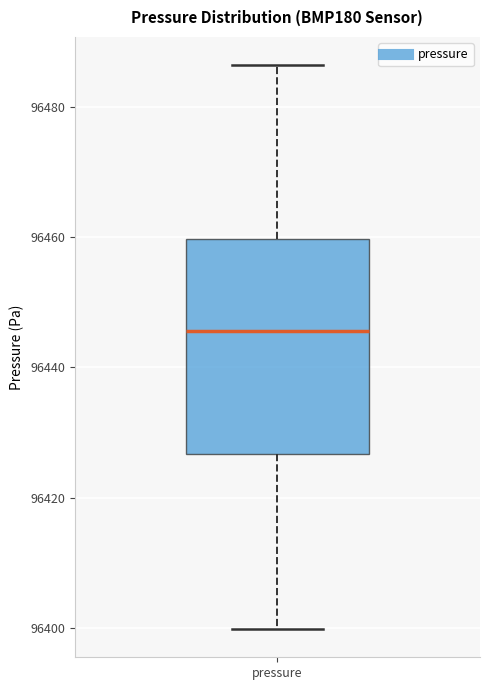

Where does the median line of the box for pressure sit on the y-axis? The values are not printed on the chart, so give them approximately, as read against the axis.

96446